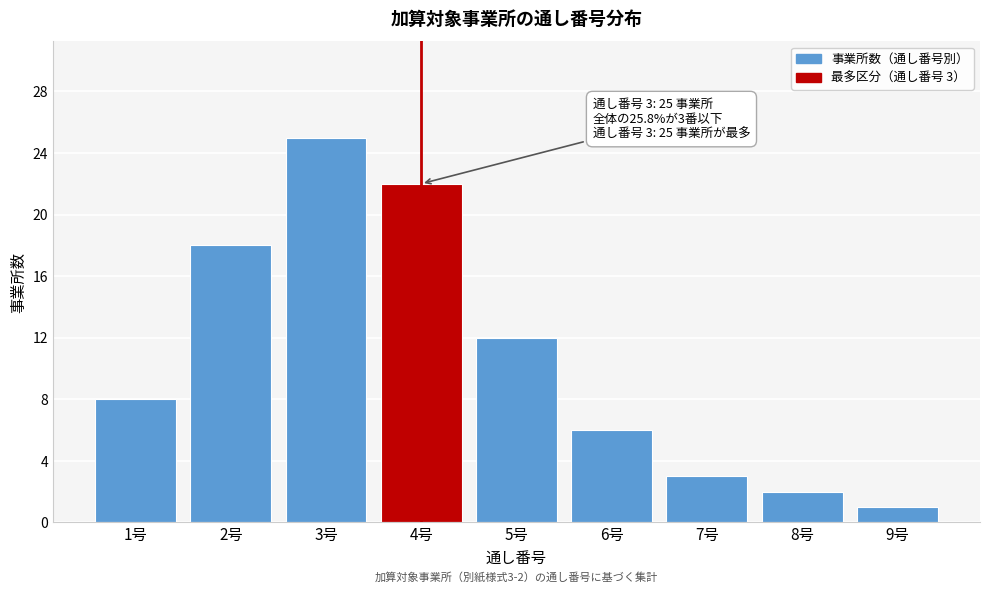

Reading right to left, transcribe all the data shown in this chart.

9号=1	8号=2	7号=3	6号=6	5号=12	4号=22	3号=25	2号=18	1号=8